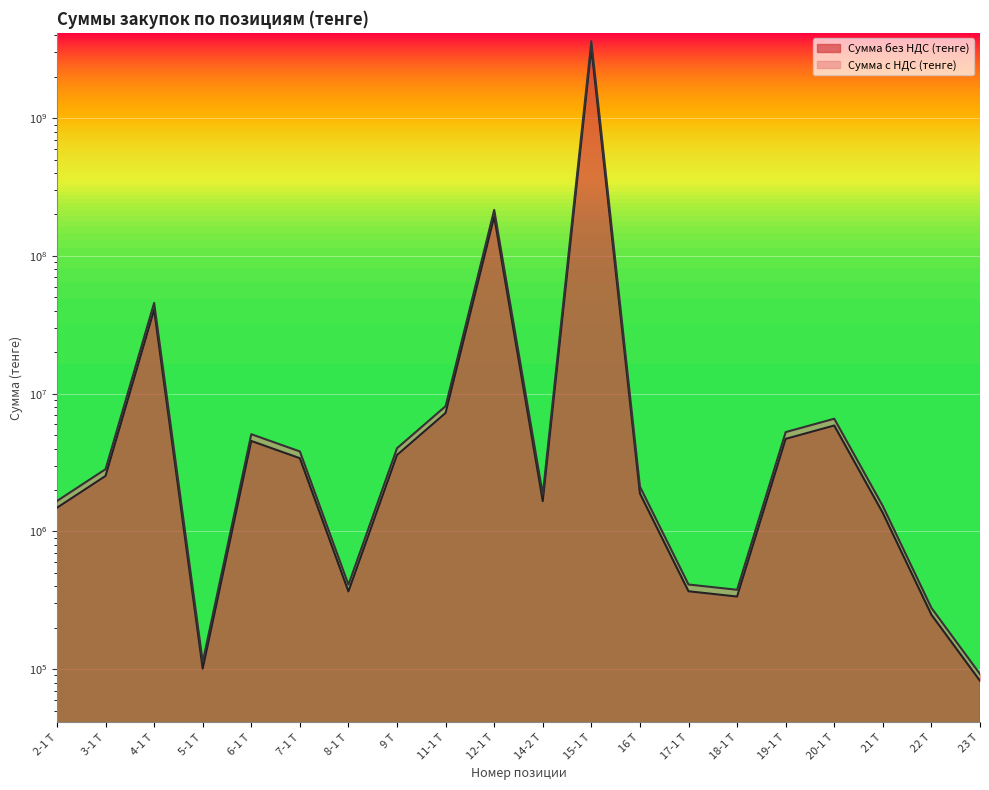

Rank the series by their average value, from highest to lowest.

Сумма с НДС (тенге), Сумма без НДС (тенге)